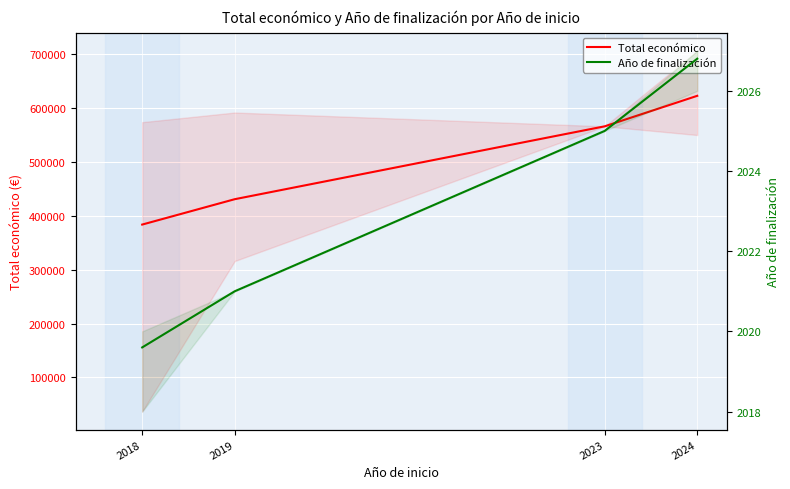

Where does the Año de finalización series first go above 2025?

2024